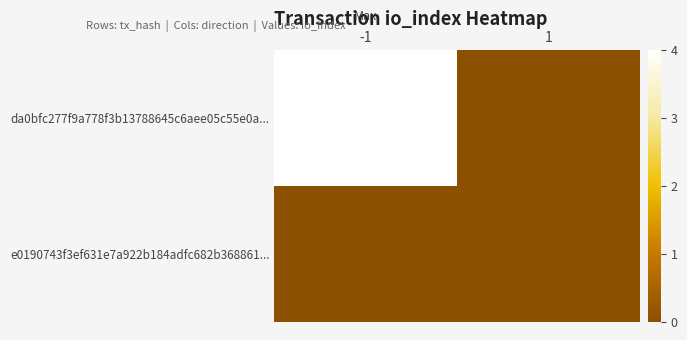

Reading left to right, extract all data points from this chart.

da0bfc277f9a778f3b13788645c6aee05c55e0a...: -1=4	1=0
e0190743f3ef631e7a922b184adfc682b368861...: -1=0	1=0